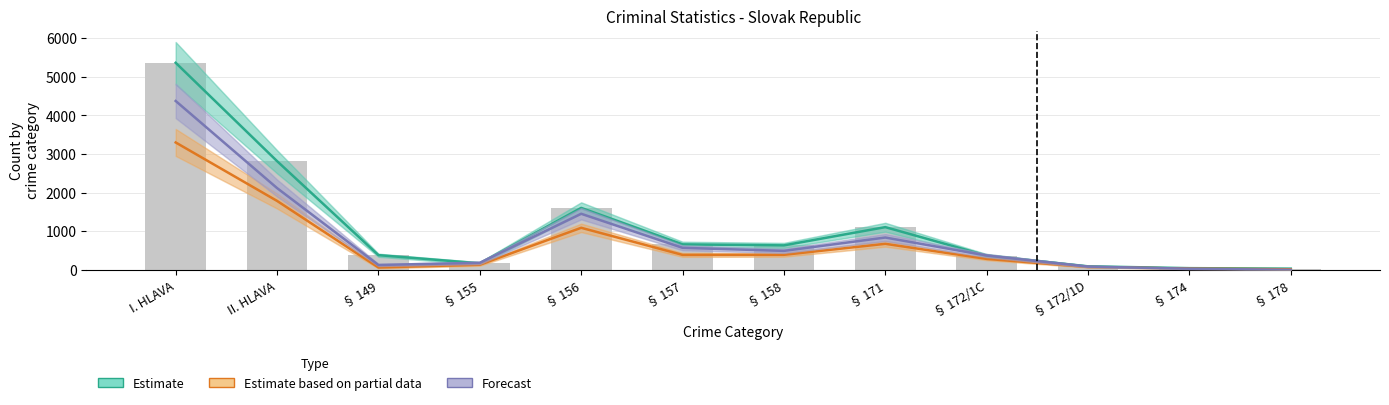

List the labels in order of Estimate (Zistene) value, largest first.

I. HLAVA, II. HLAVA, § 156, § 171, § 157, § 158, § 149, § 172/1C, § 155, § 172/1D, § 174, § 178